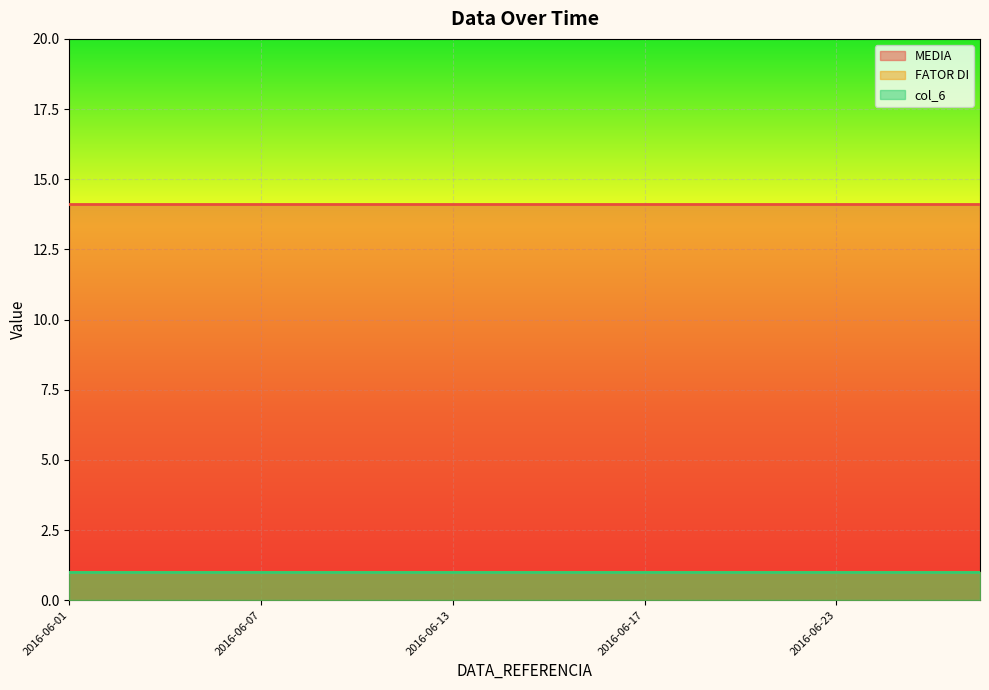

What is the spread (max minus min) of values at 2016-06-17?

13.1